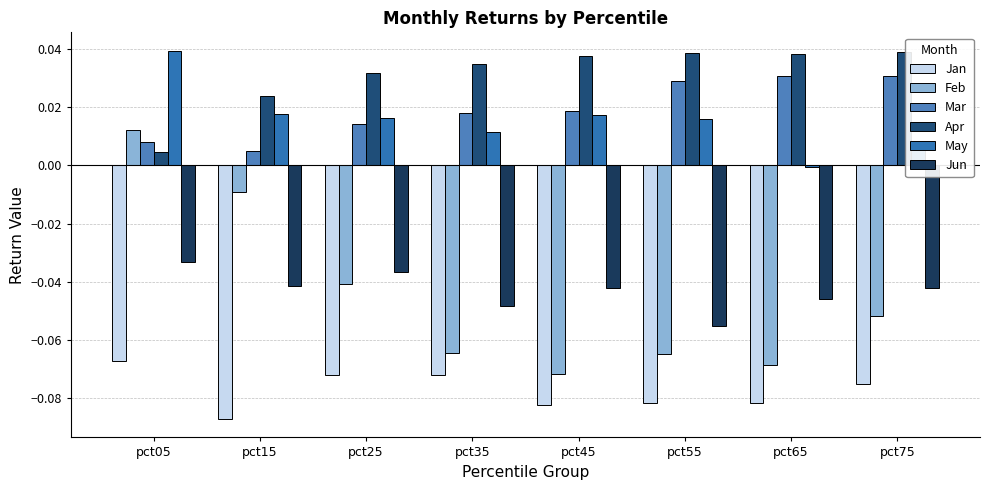

Between pct15 and pct25, which series saw the biggest shift?

Feb